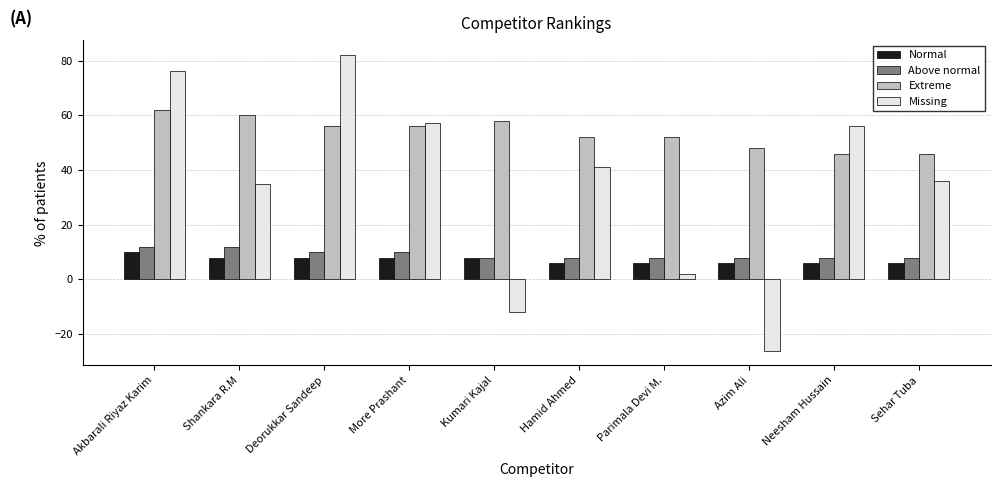

The value of Above normal at Parimala Devi M. is 8. True or false?

True